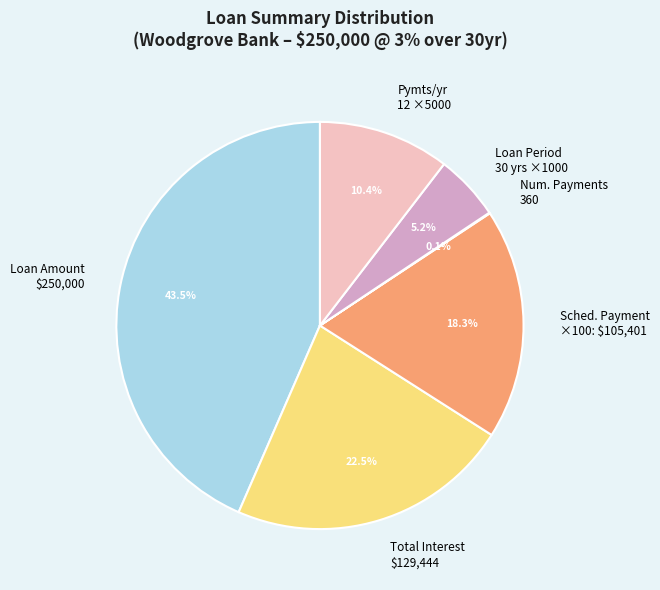

To the nearest percent, what is the average slice percentage?

17%